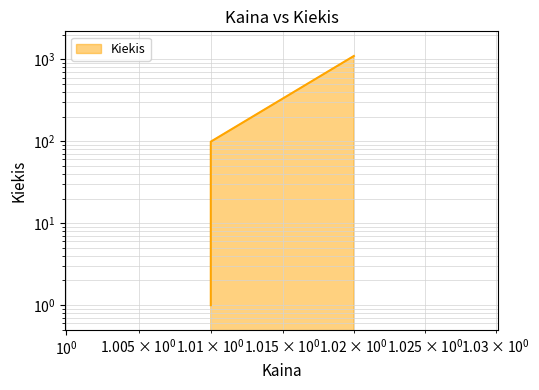

List the labels in order of value, smallest first.

1.01, 1.01, 1.02